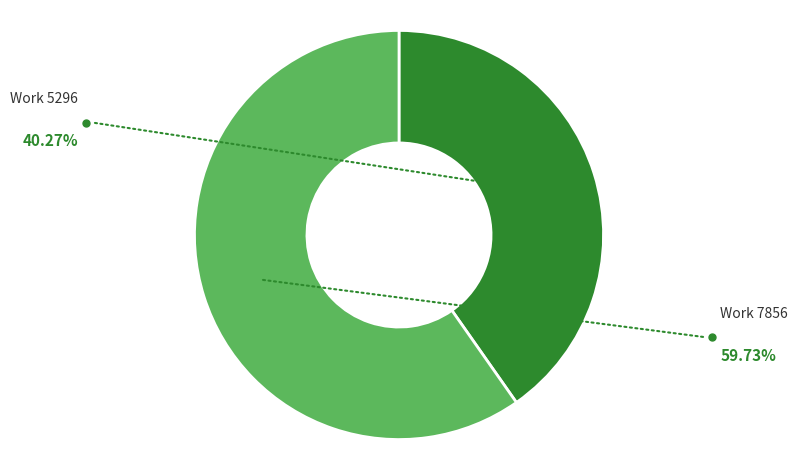

To the nearest percent, what portion does Work 5296 represent?

40%